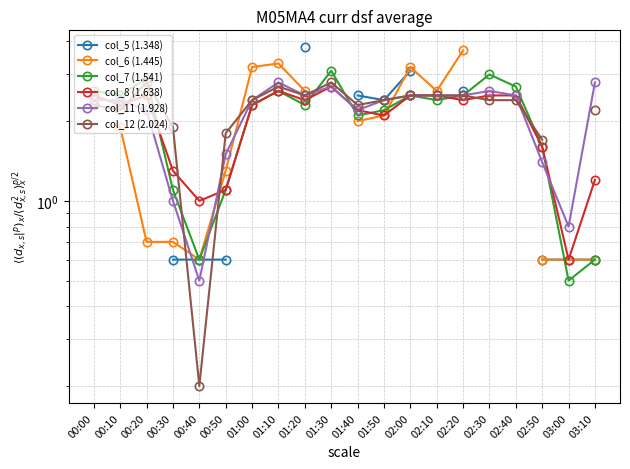

How many values in the col_8 (1.638) series exceed 2?

14